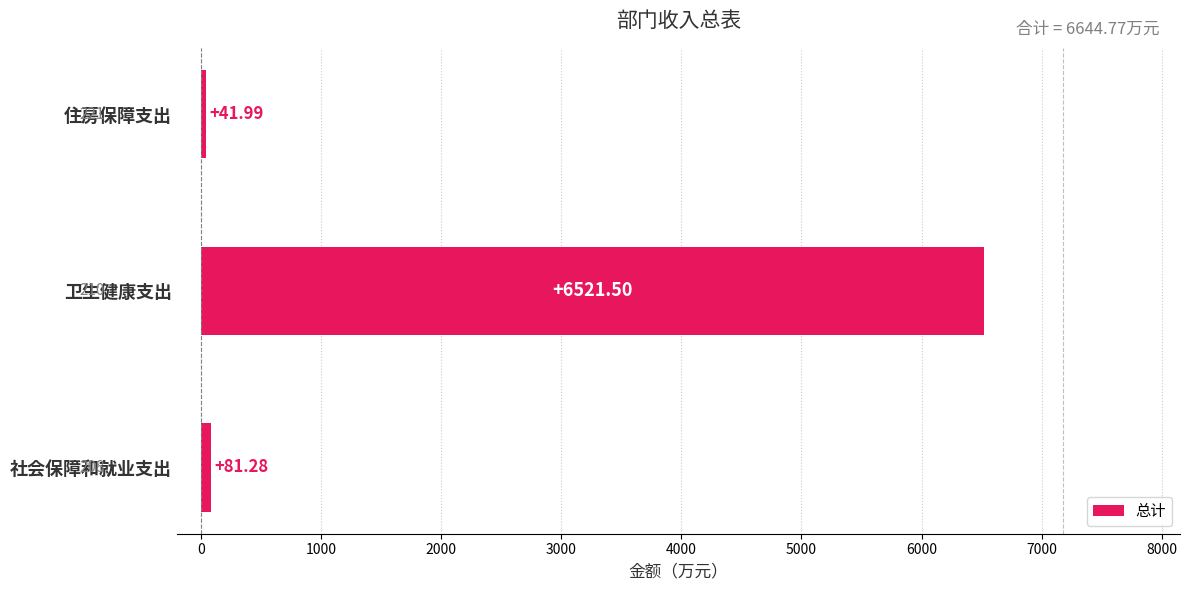

Does the chart contain stacked bars?

No